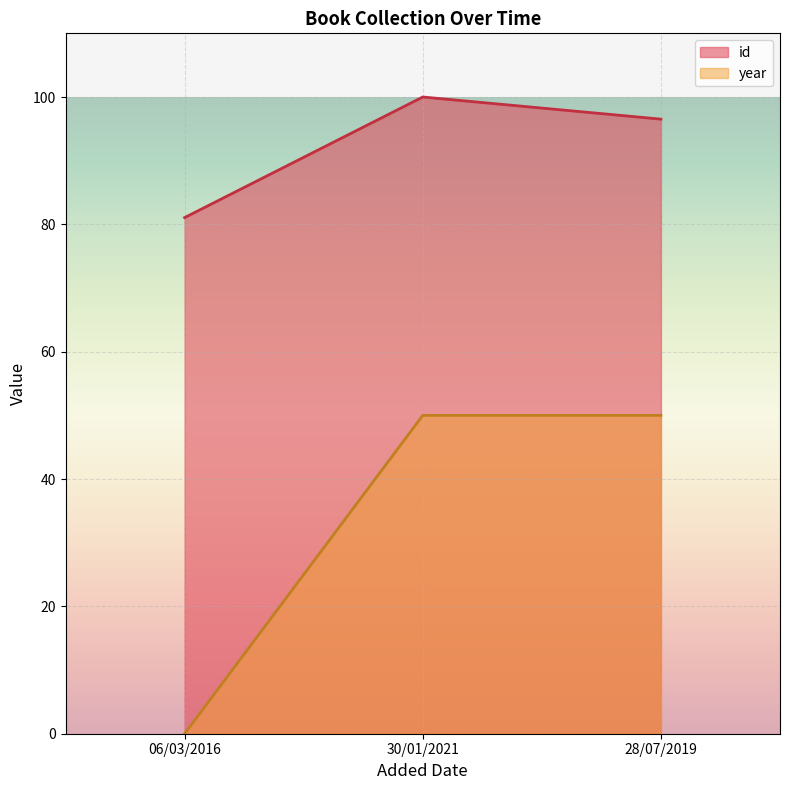

Which category has the lowest value in the id series?

06/03/2016